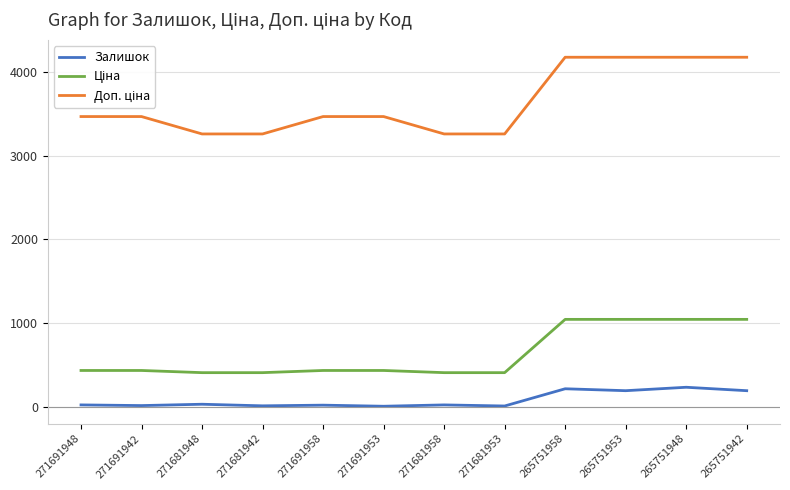

How many lines are shown in the chart?

3